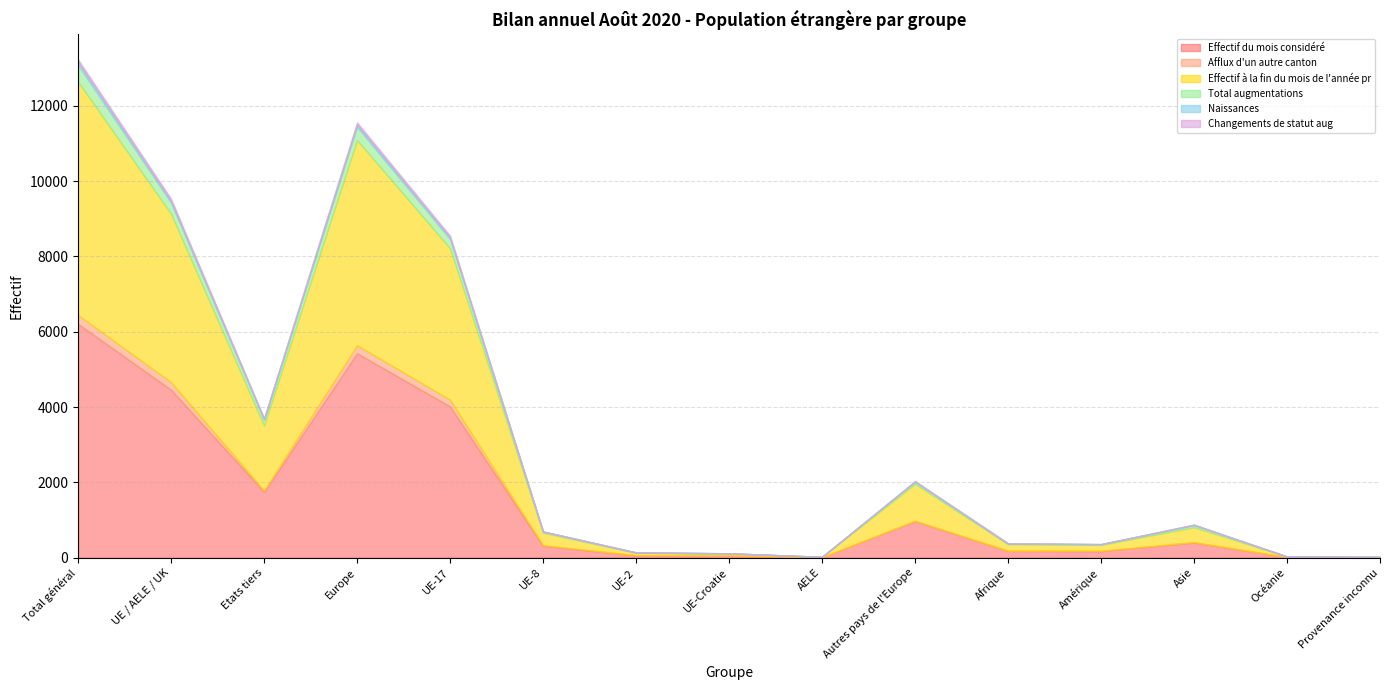

What is the average value of the Effectif du mois considéré series?

1604